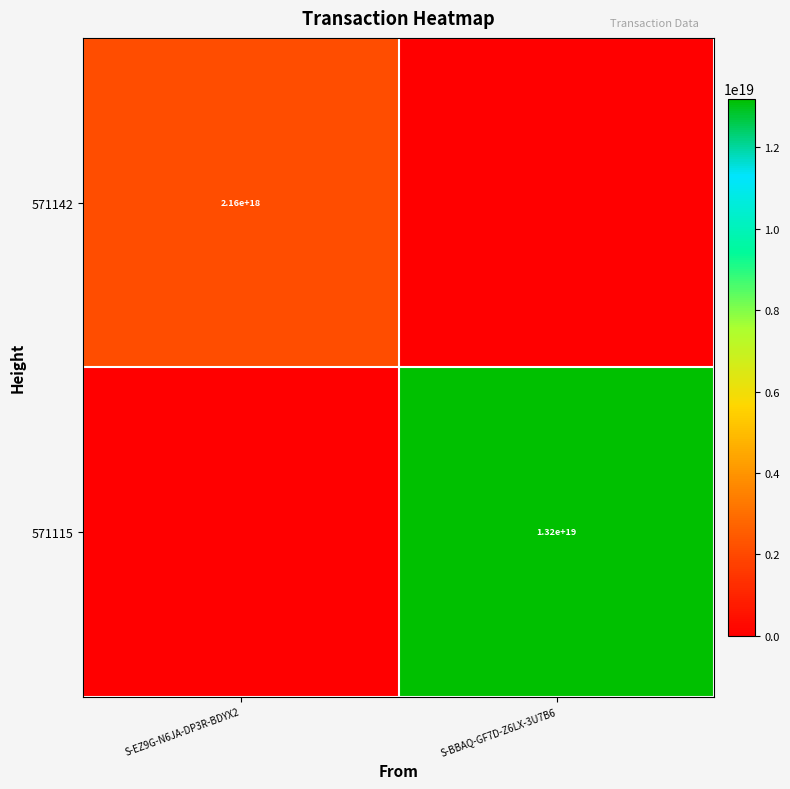

At which category is the sum across all series the highest?

S-BBAQ-GF7D-Z6LX-3U7B6